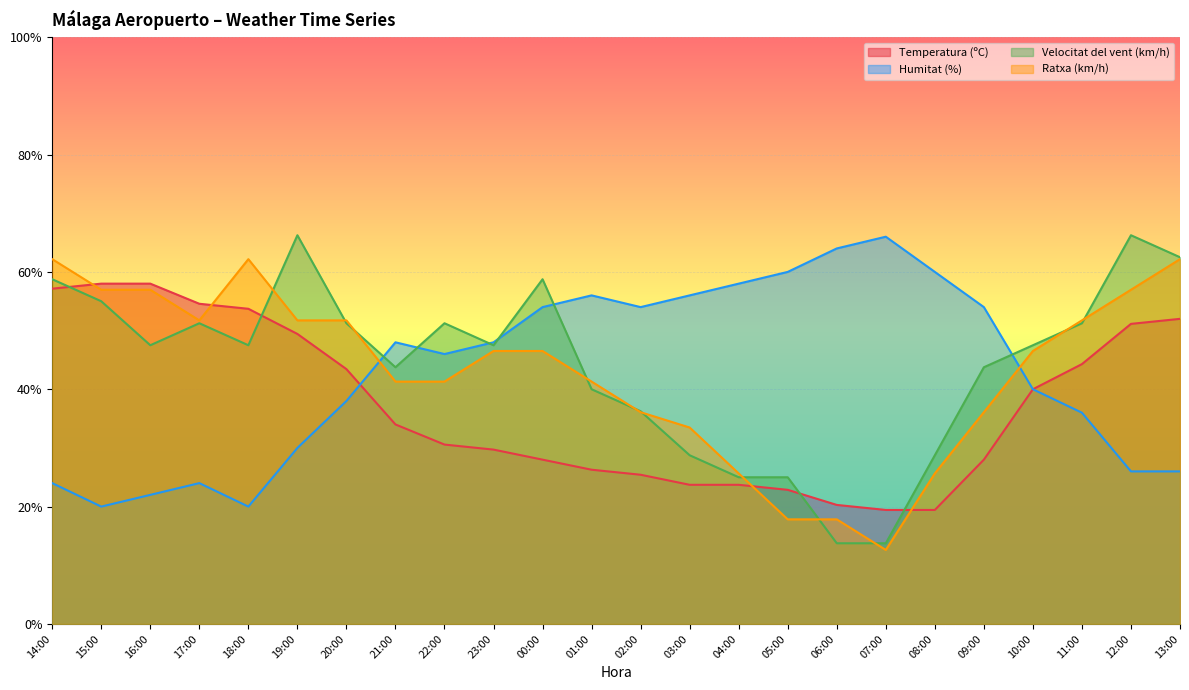

The Velocitat del vent (km/h) series shows 51.2 at 17:00. True or false?

True